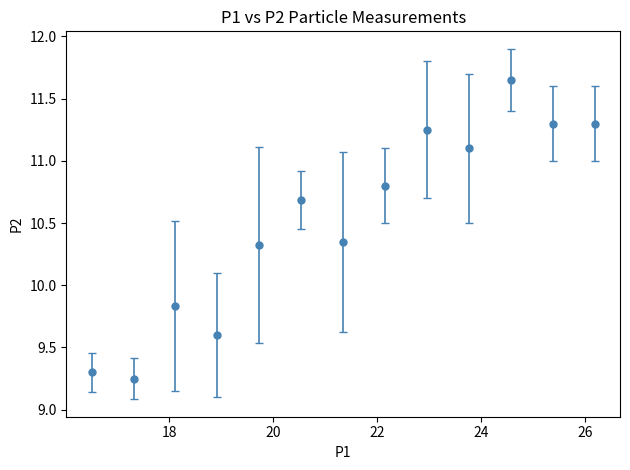

How many points are higher than both their immediate neighbors (excluding endpoints)?

4